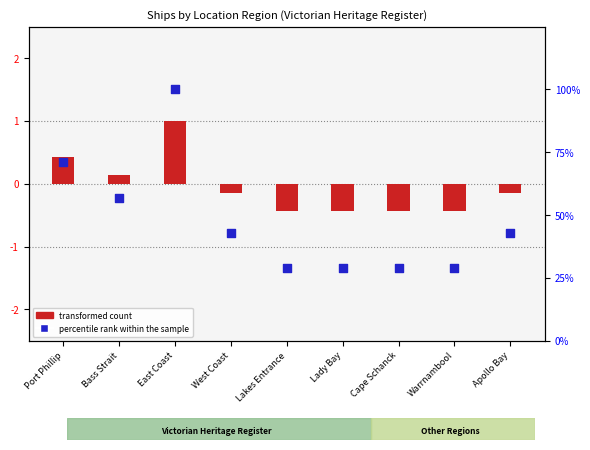

Which series has the largest Y range (max minus min)?

transformed count